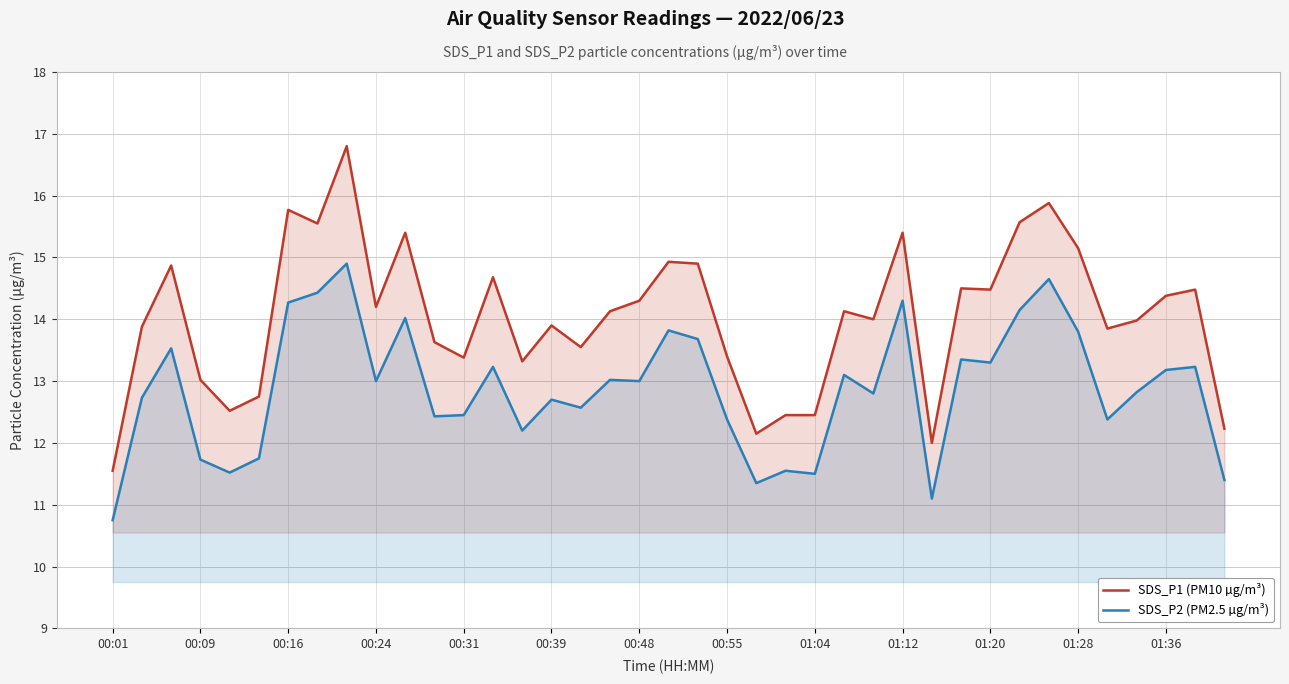

Where is SDS_P2 (PM2.5 µg/m³) nearest to the value 12?

14